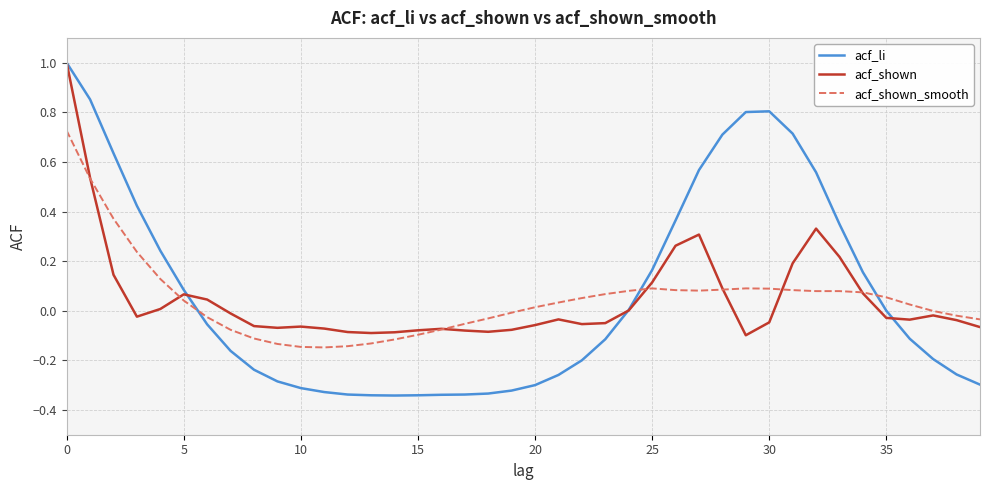

Which series has the largest range (max minus min)?

acf_li